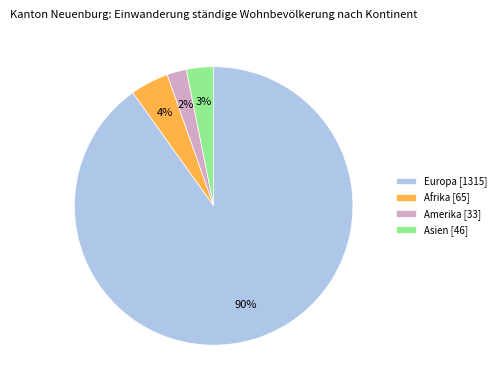

How many segments does this pie chart have?

4